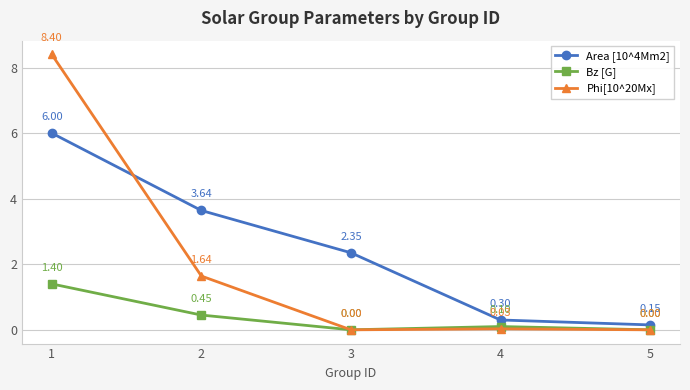

Where is the first local minimum for Phi[10^20Mx]?

3